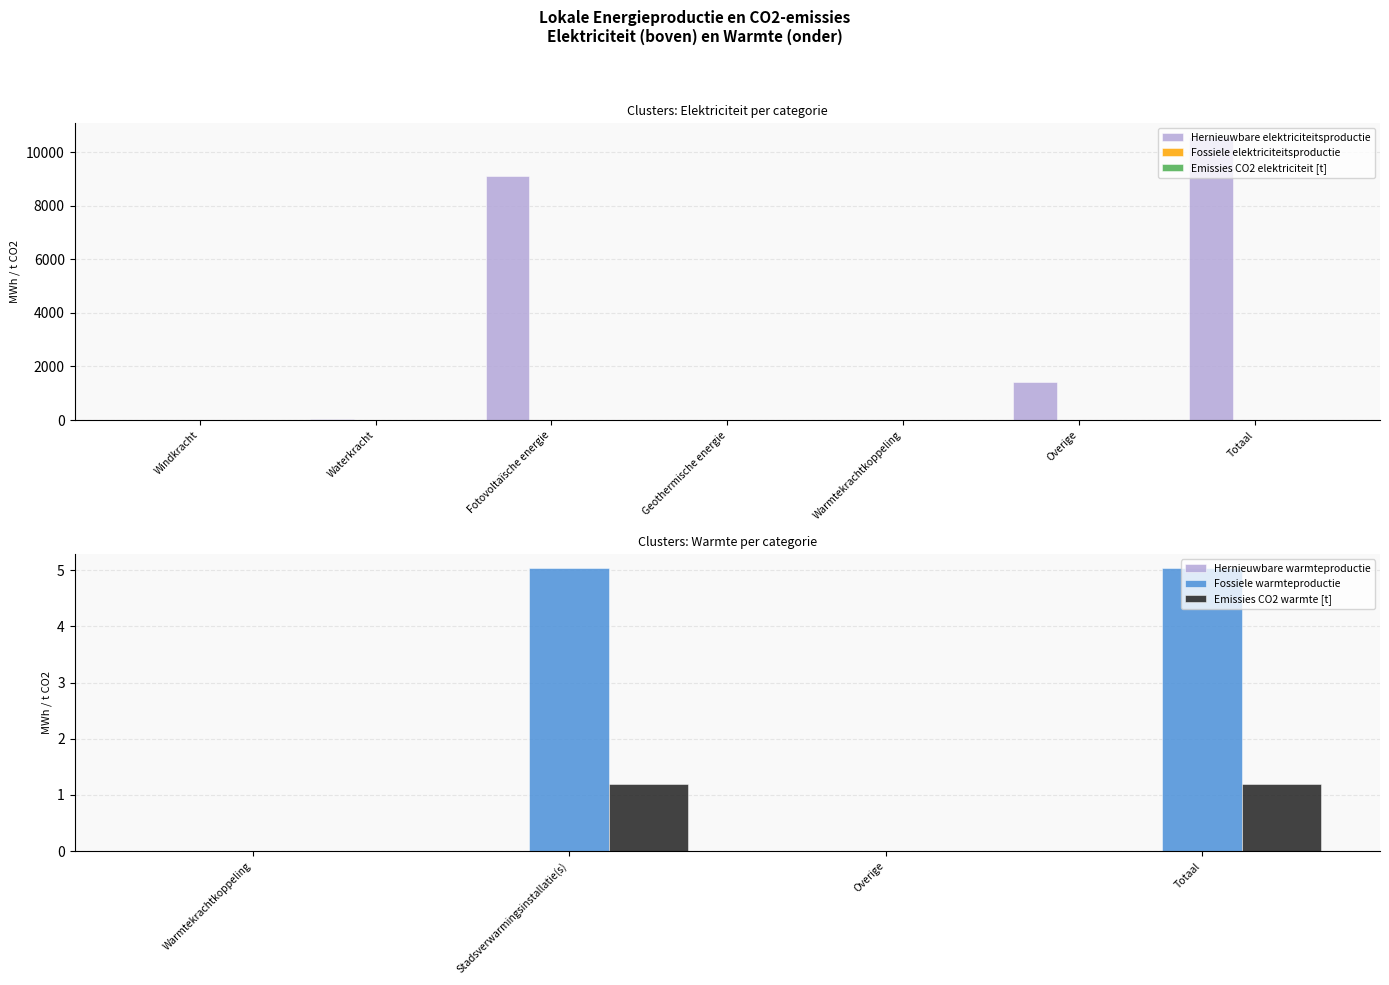

How many categories are shown in the chart?

7